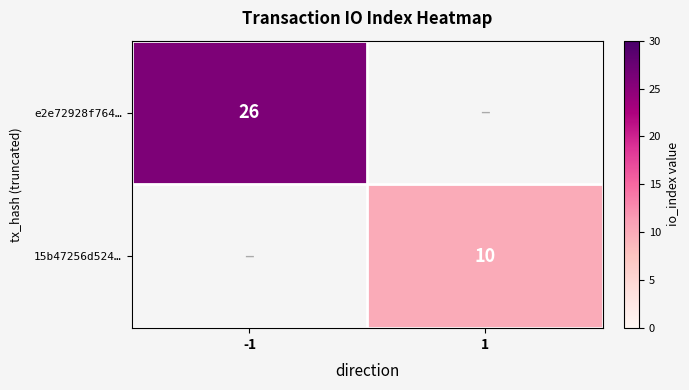

The value of 15b47256d524… at 1 is 10. True or false?

True